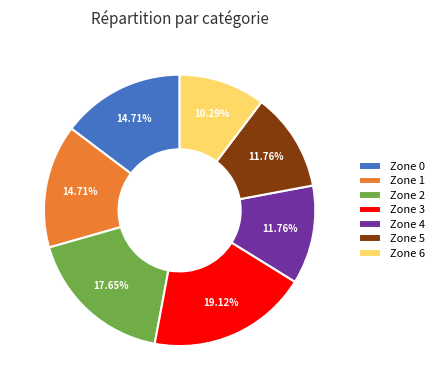

To the nearest percent, what percentage of the pie is Zone 0?

15%